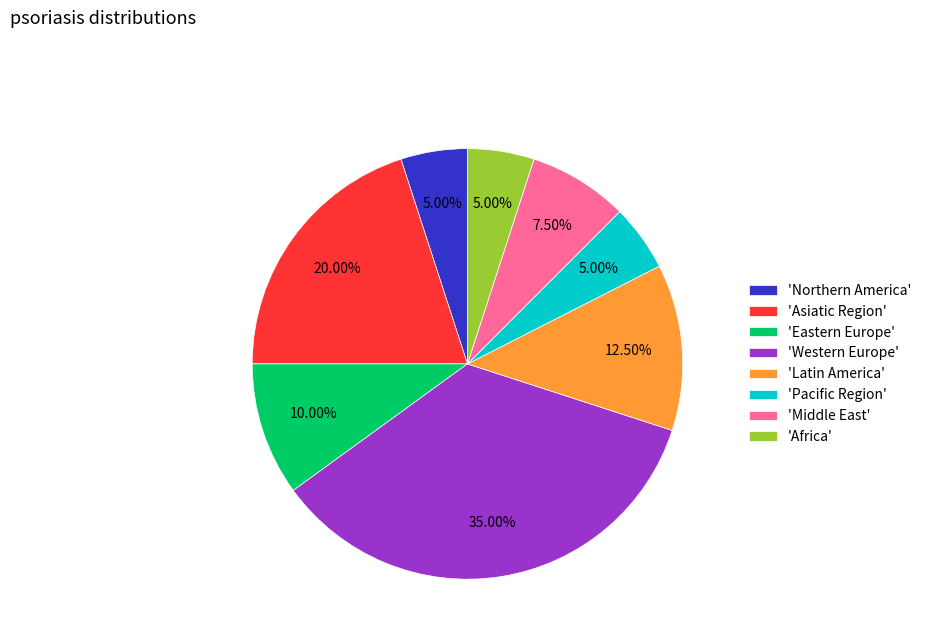

Is the sum of 'Asiatic Region' and 'Eastern Europe' greater than half?

No